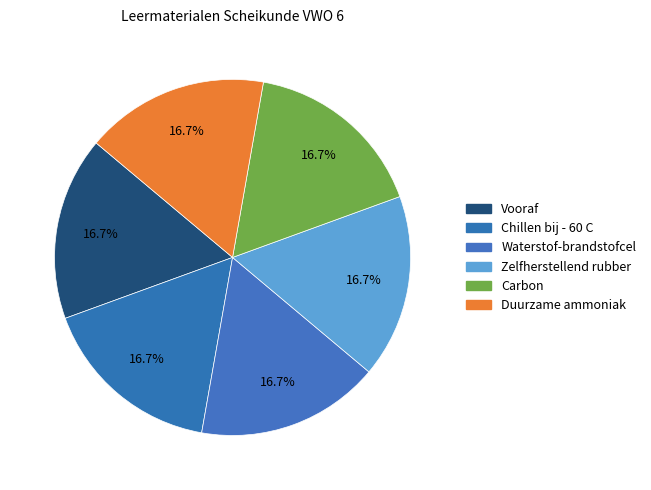

Count the number of slices in the pie.

6